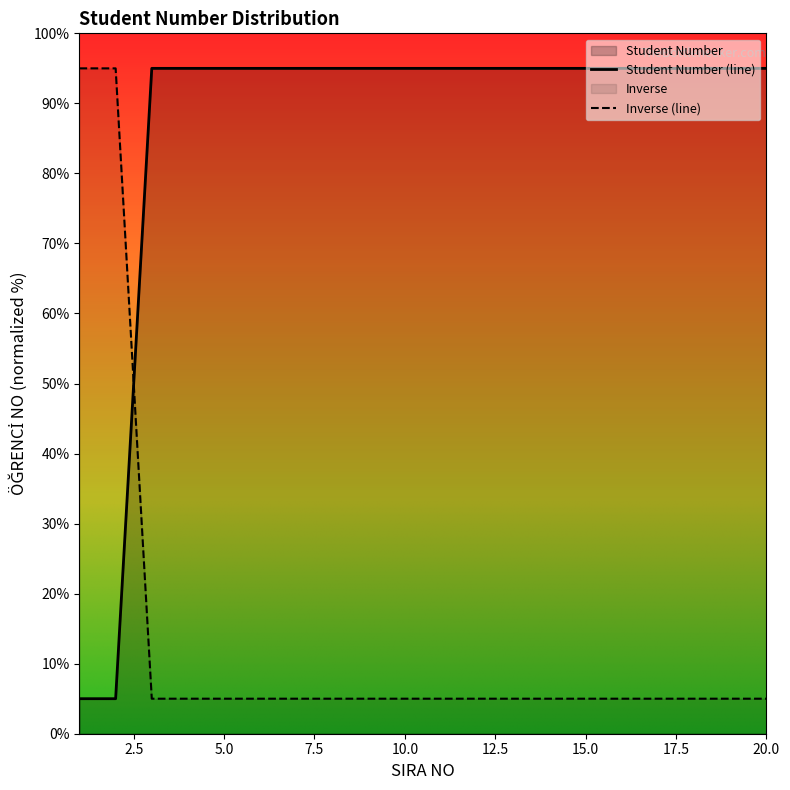

List the series in order of their overall mean, lowest first.

Inverse (line), Student Number (line)